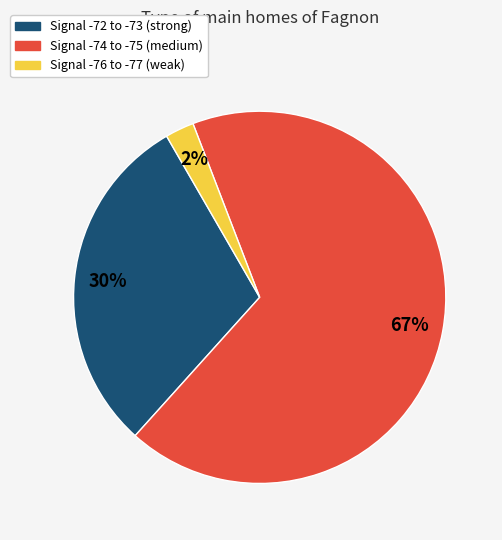

To the nearest percent, what is the average slice percentage?

33%